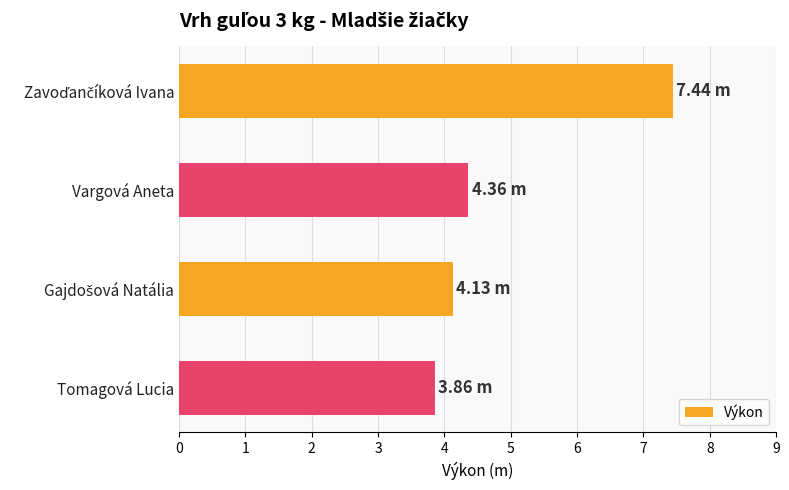

At which label is the value closest to 5?

Vargová Aneta